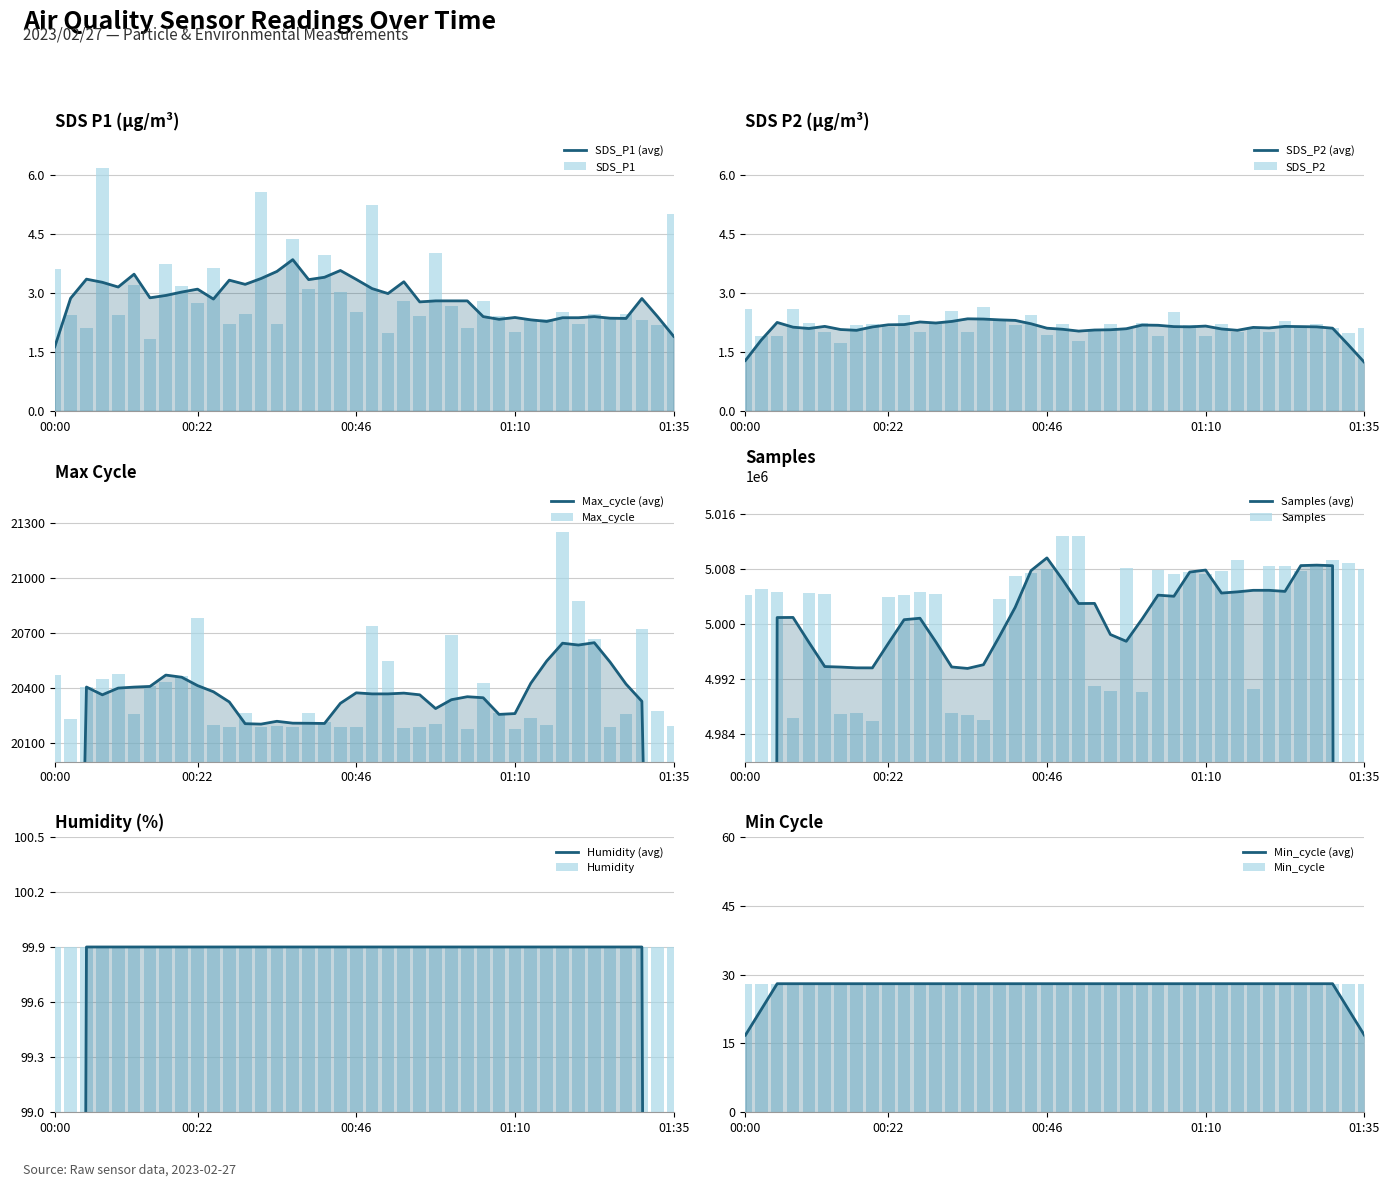

What is the difference between the maximum and minimum values in the Samples series?

26874.0